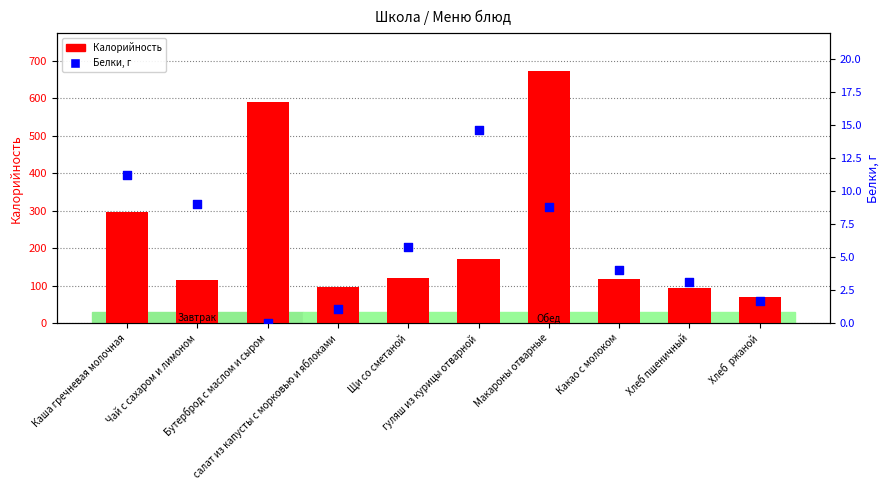

What is the total value across all series at салат из капусты с морковью и яблоками?

97.8